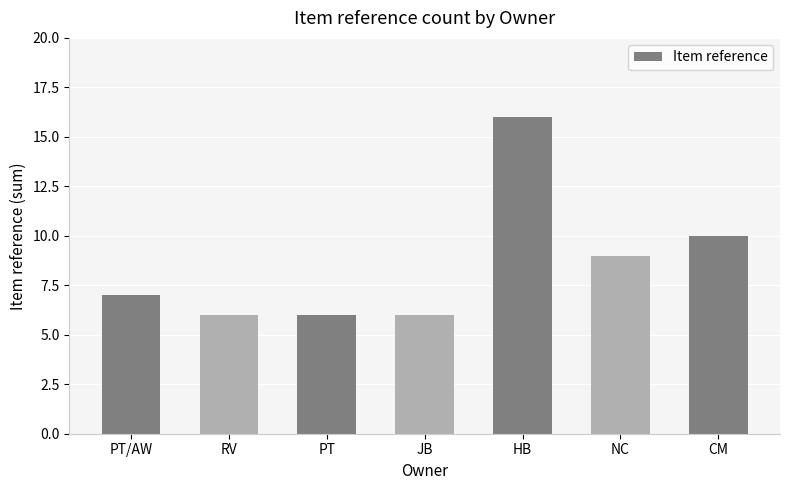

At which category does the chart reach its peak across all series?

HB